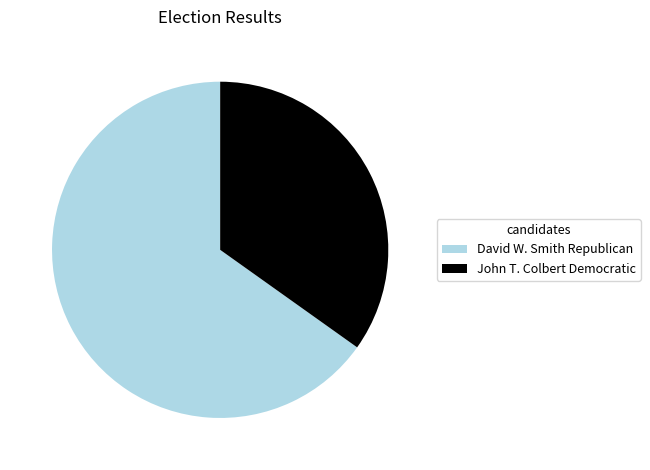

What is the ratio of the value at David W. Smith Republican to the value at John T. Colbert Democratic?

1.9